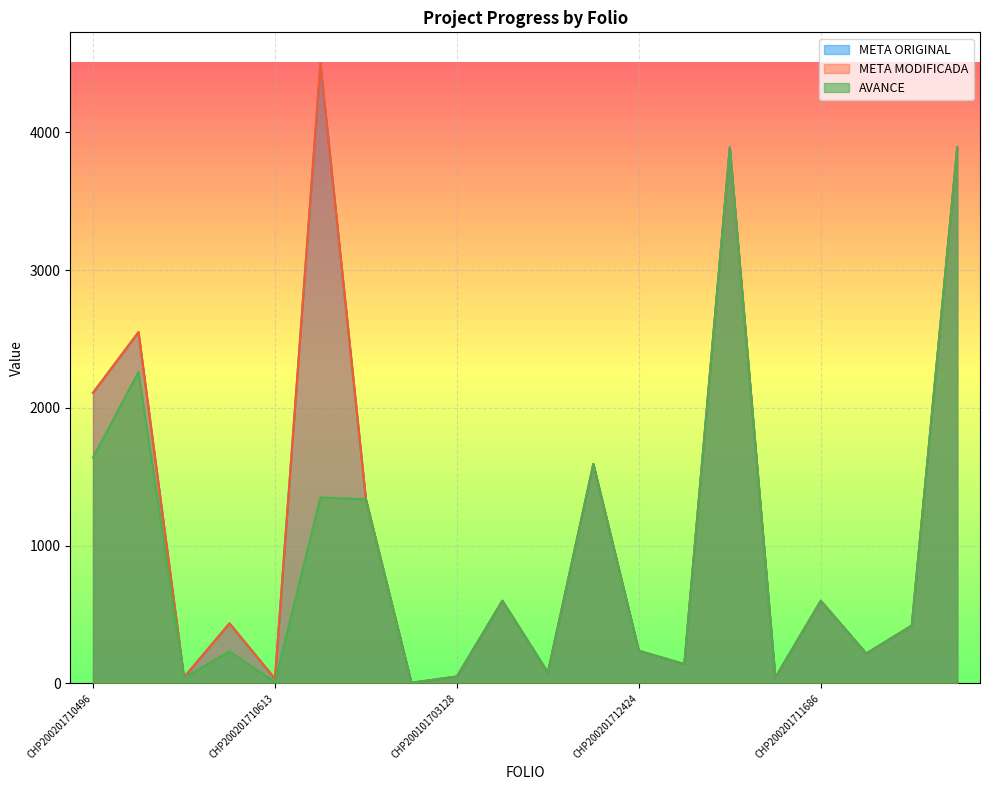

At which label is META MODIFICADA closest to 2252?

CHP200201710496